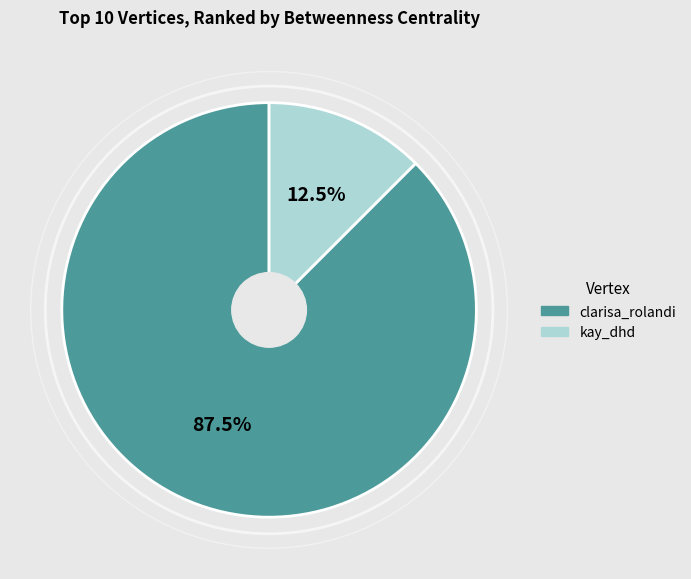

Is there a majority slice in this chart?

Yes